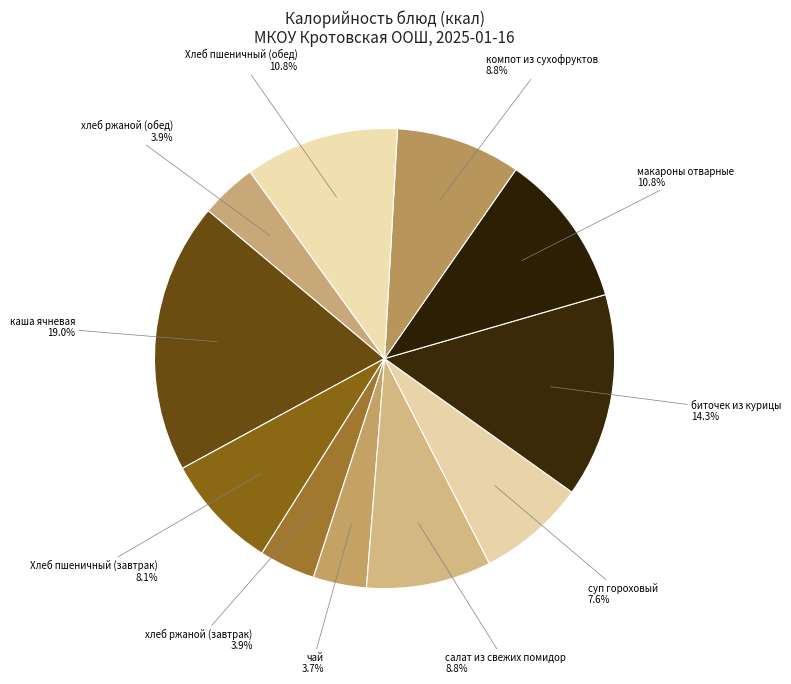

Is Хлеб пшеничный (завтрак) the majority of the pie?

No